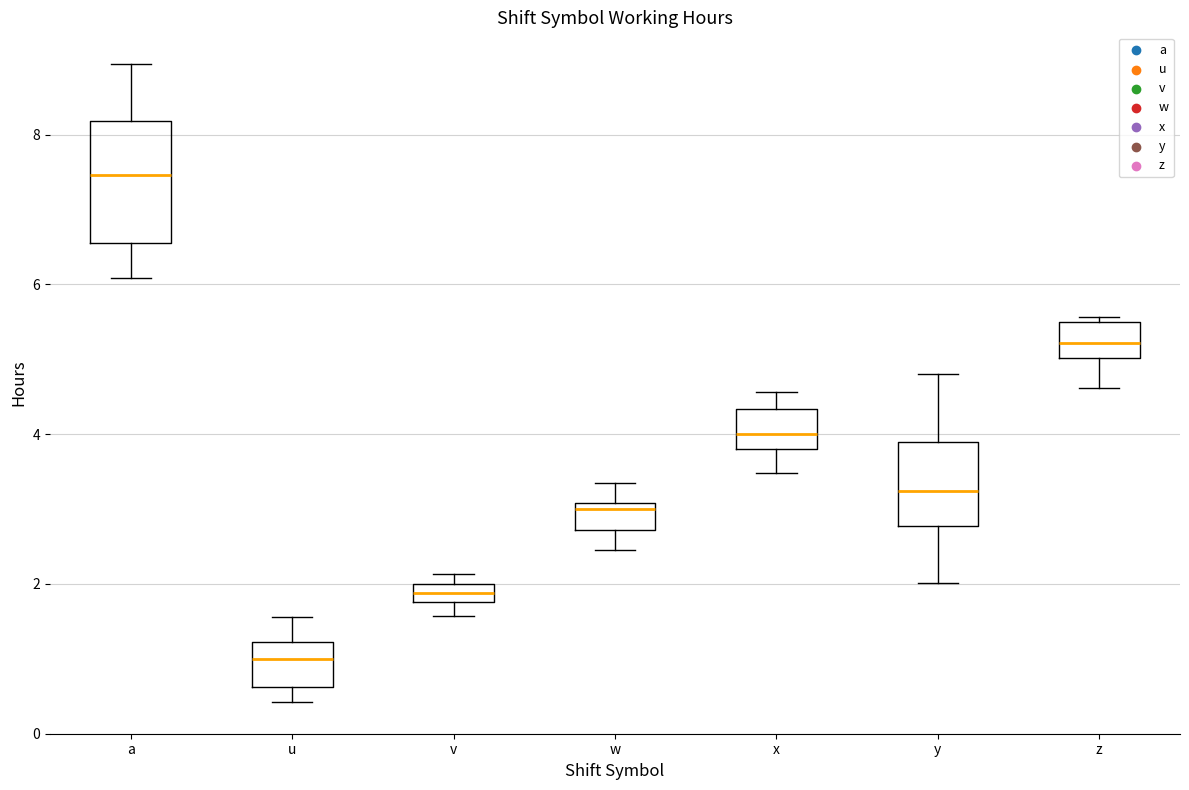

Where is the upper edge of the box for w on the y-axis? The values are not printed on the chart, so give them approximately, as read against the axis.

3.0